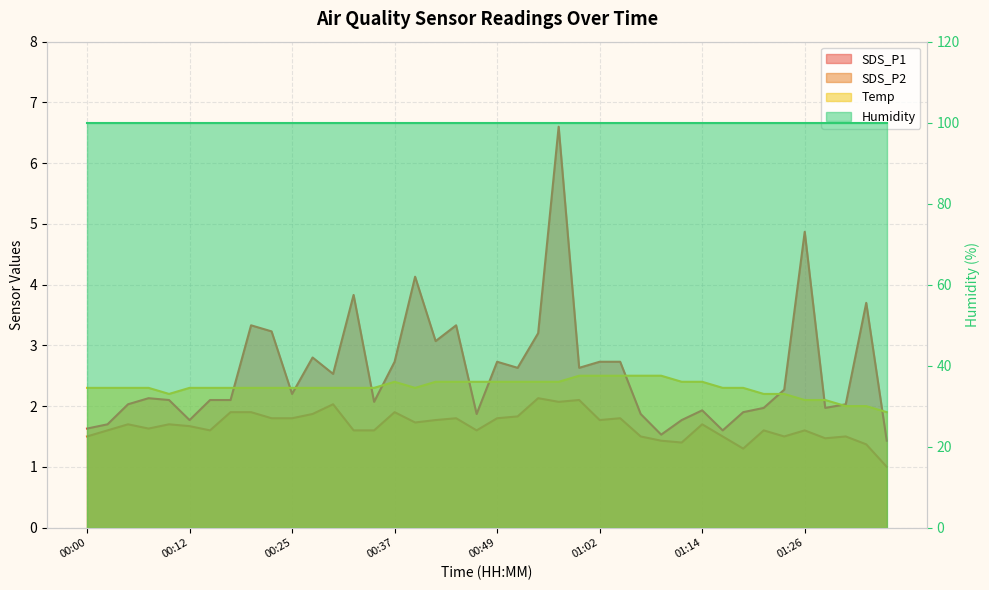

At which category does the chart reach its minimum across all series?

01:36